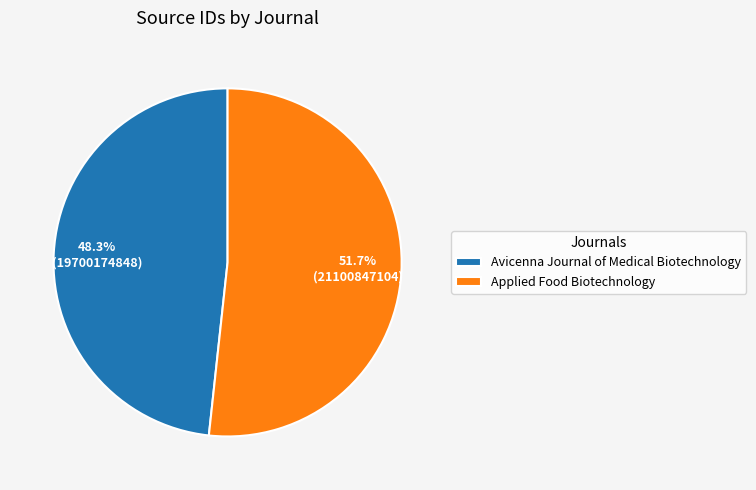

Which slice represents more than half of the pie?

Applied Food Biotechnology